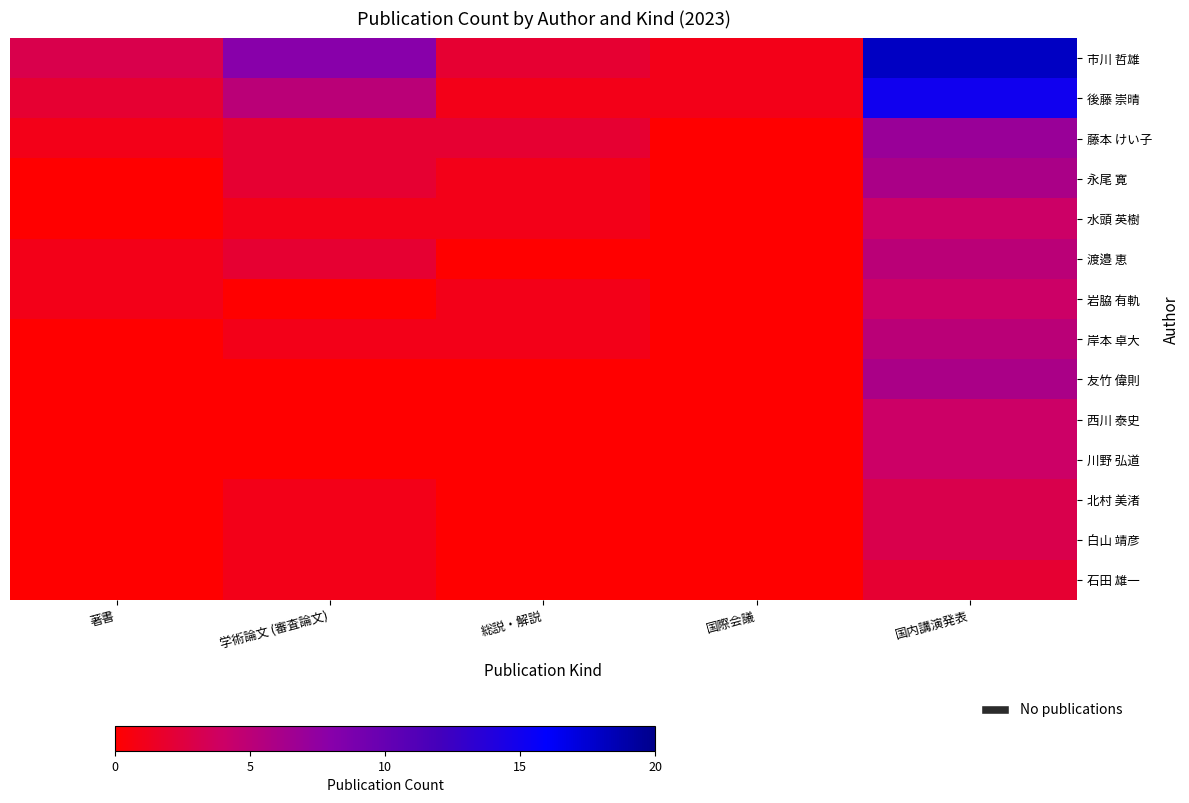

What is the average value of the 川野 弘道 series?

1